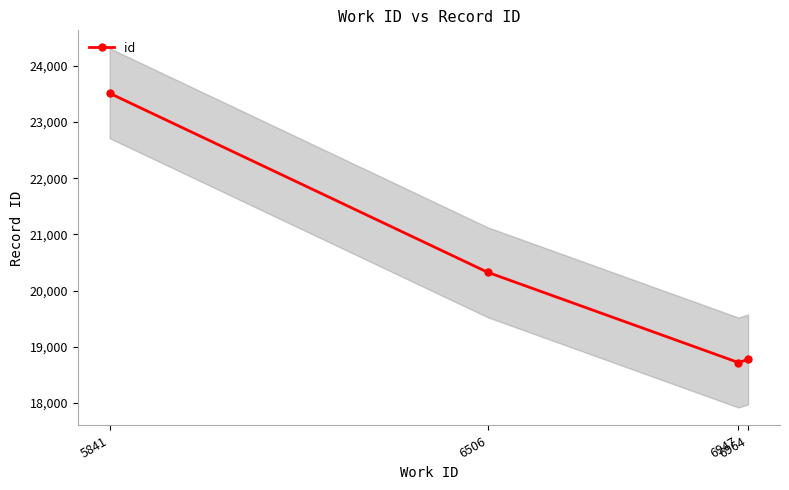

What is the average value?

20333